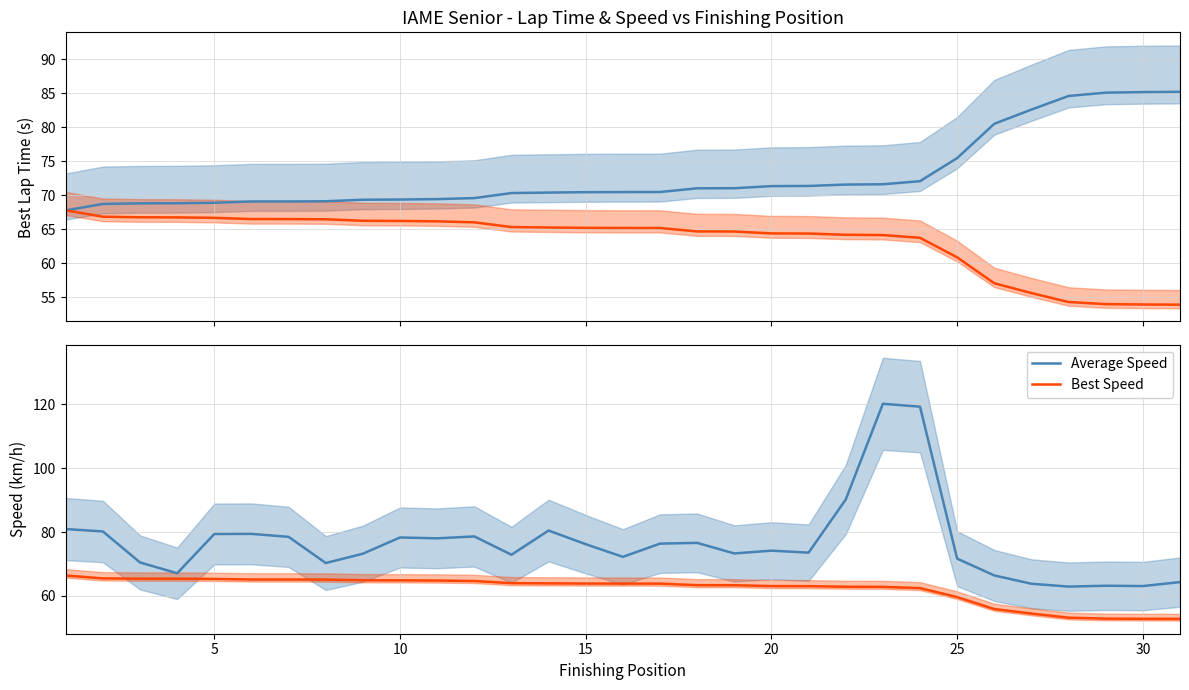

Is it true that Best Speed equals 52.8 at 30?

True